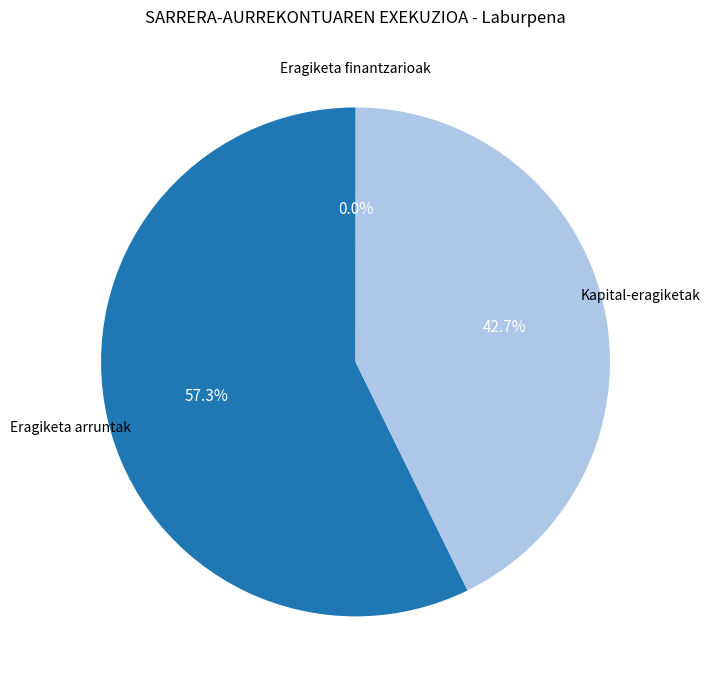

Which slice is the largest?

Eragiketa arruntak